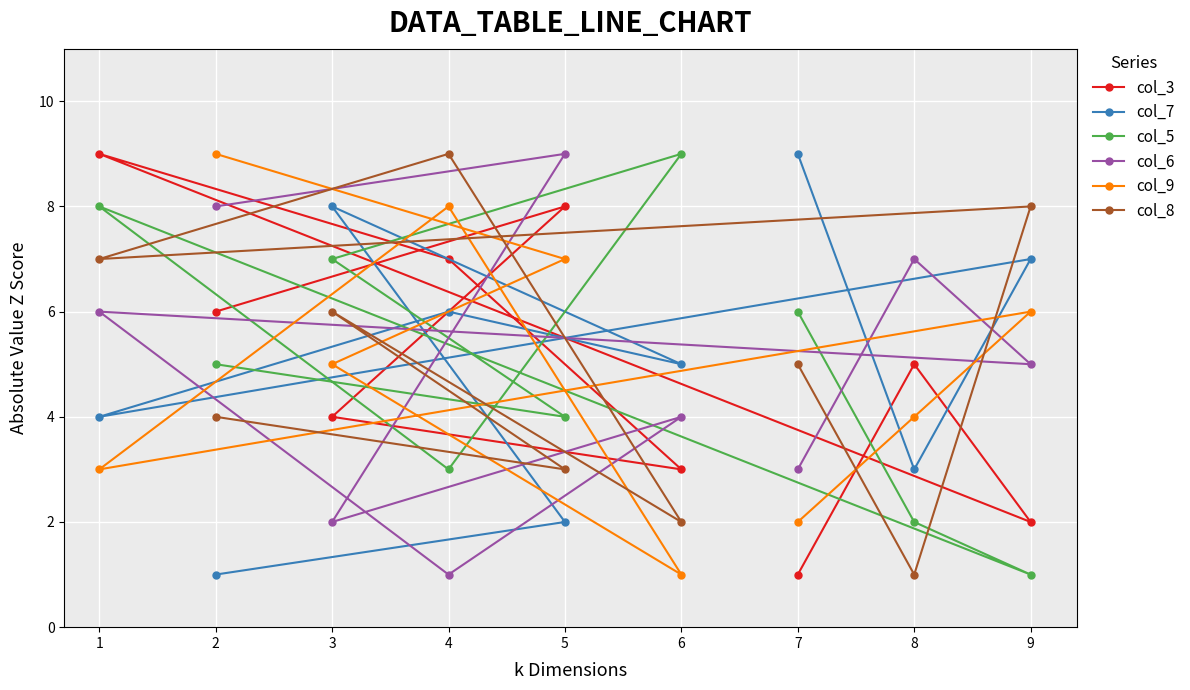

True or false: col_6 has a value of 2 at 3.

True